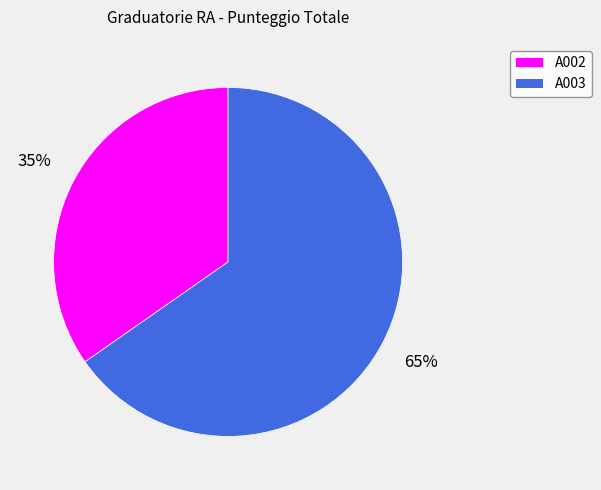

Does any single category account for the majority?

Yes